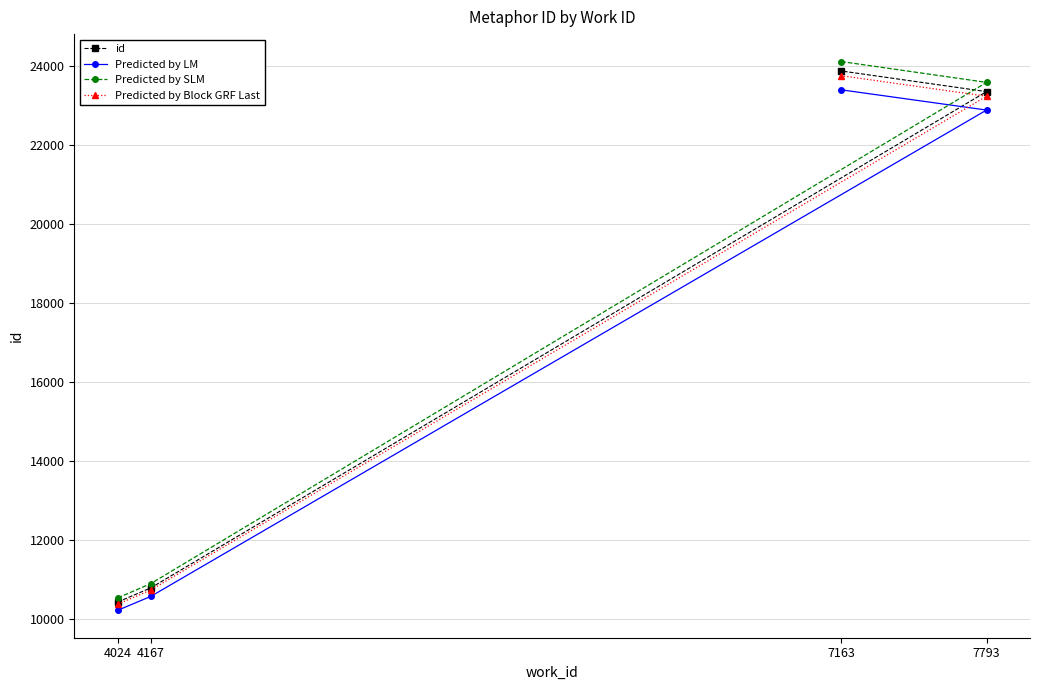

Between 4024 and 4167, which is larger?

4167